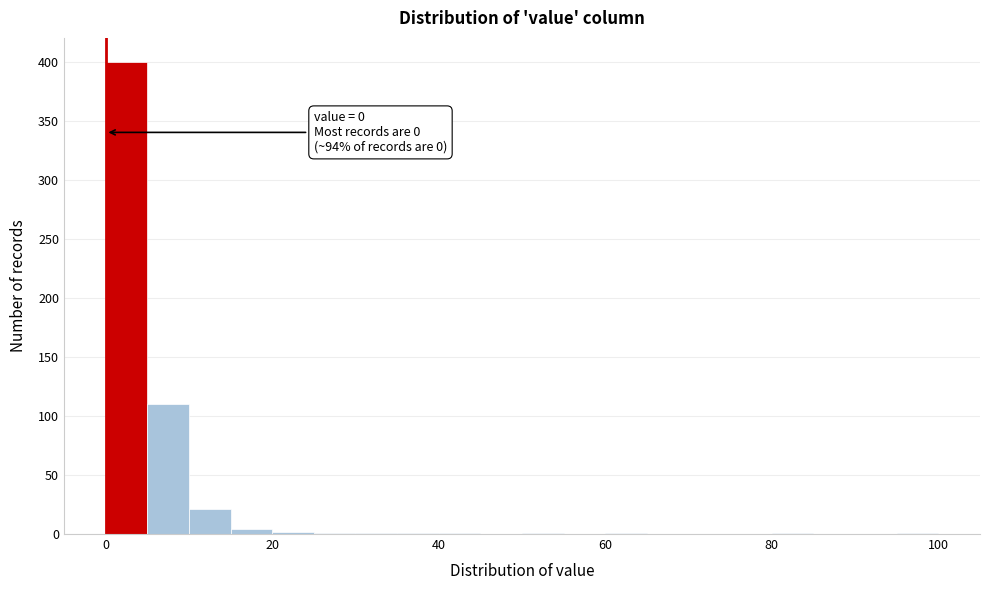

Read against the x-axis, roughly where is the centre of the tallest bar?

2